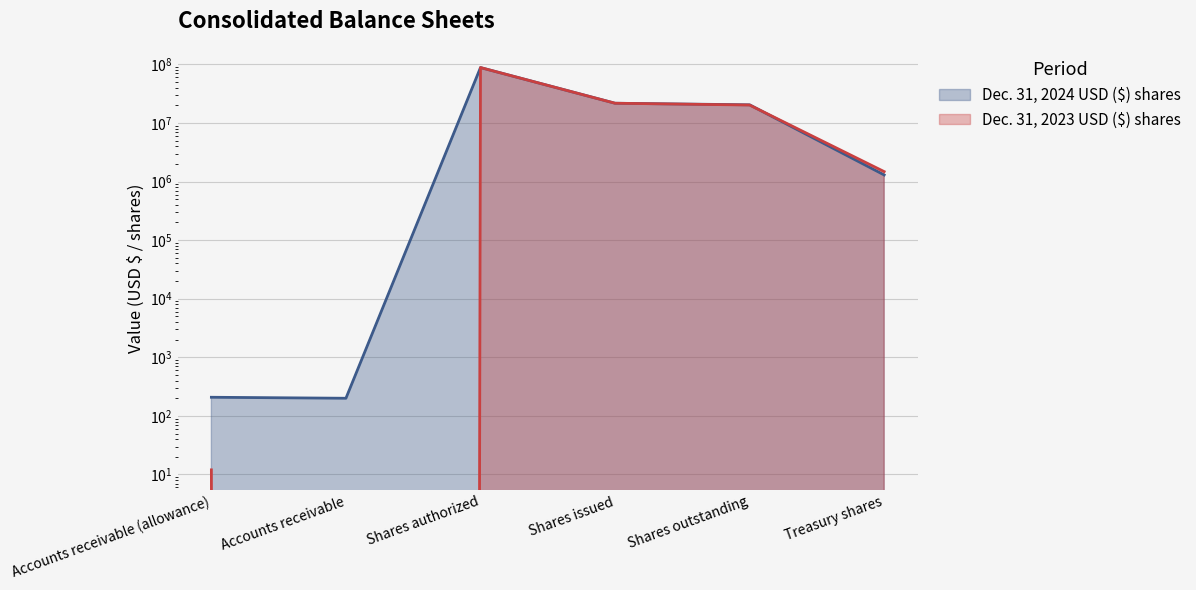

At how many categories does at least one series exceed 10346135?

3